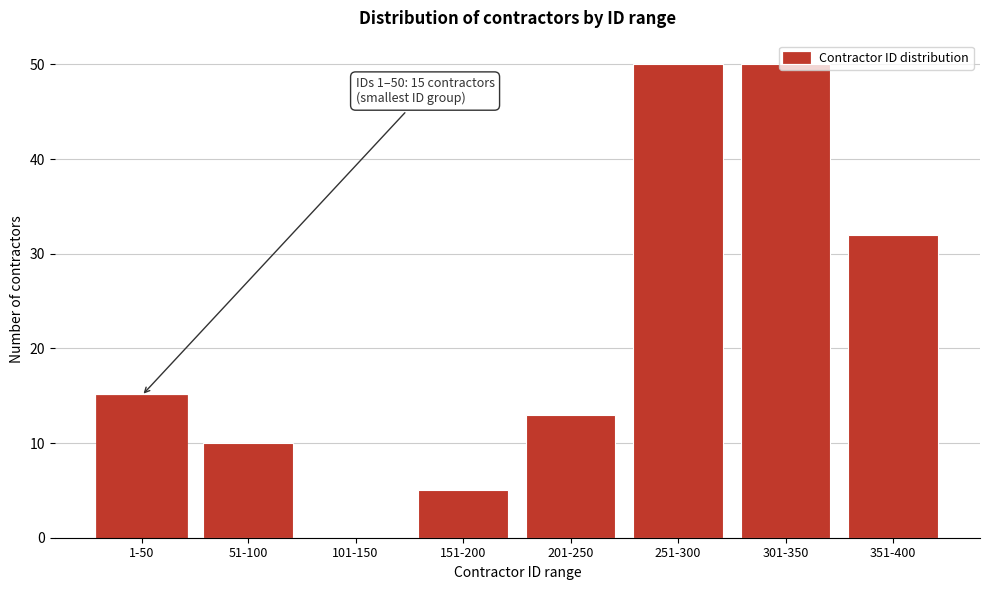

Where is the data nearest to the value 25?

351-400